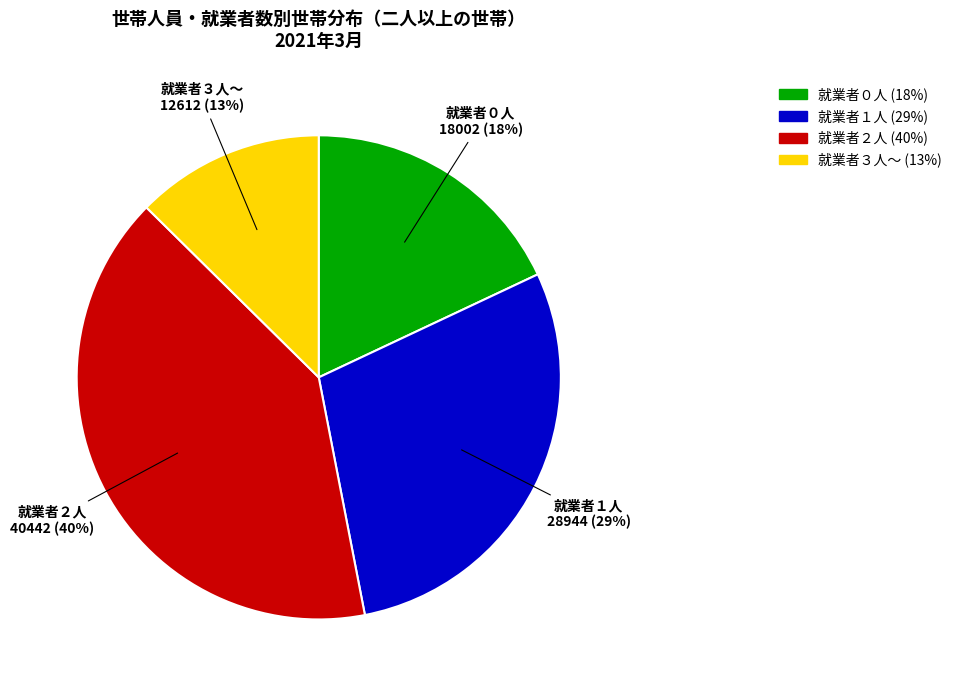

Is there a majority slice in this chart?

No